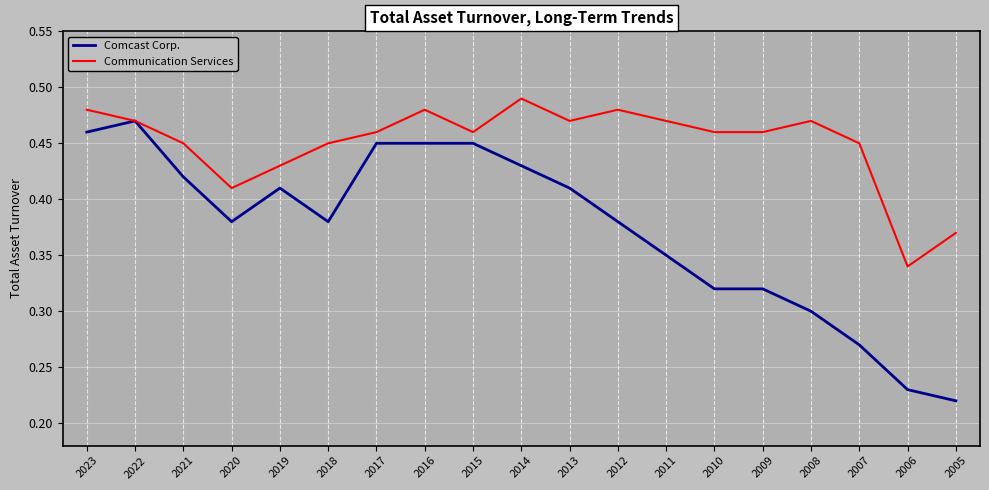

True or false: Communication Services has more than 0 points higher than both neighbors.

True